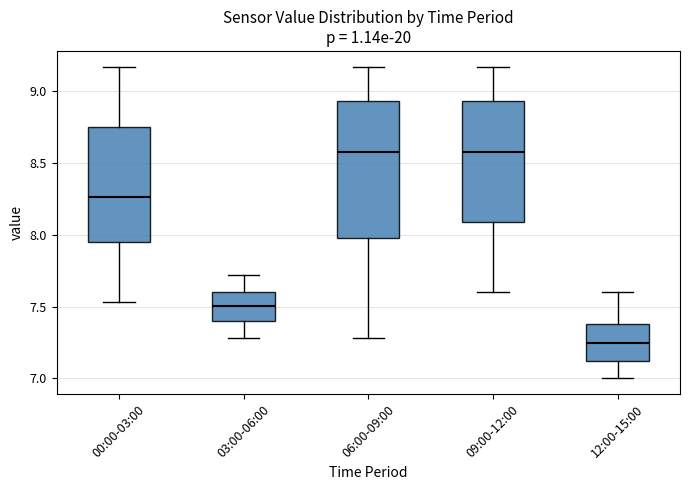

Which box is the tallest, from its lower edge to its upper edge?

06:00-09:00